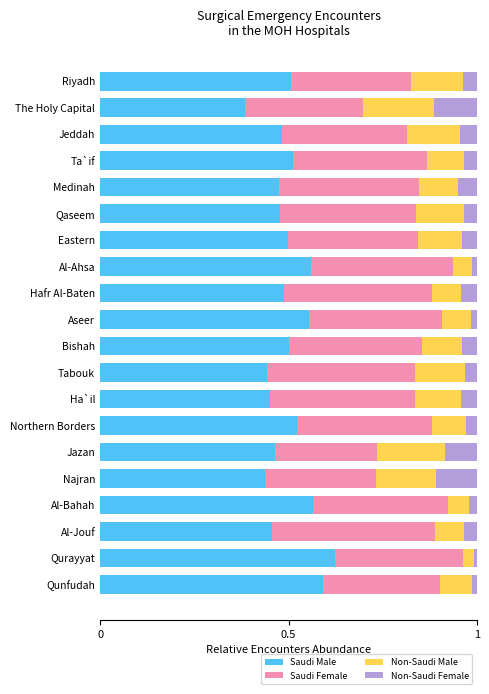

Where is Saudi Male nearest to the value 0?

The Holy Capital